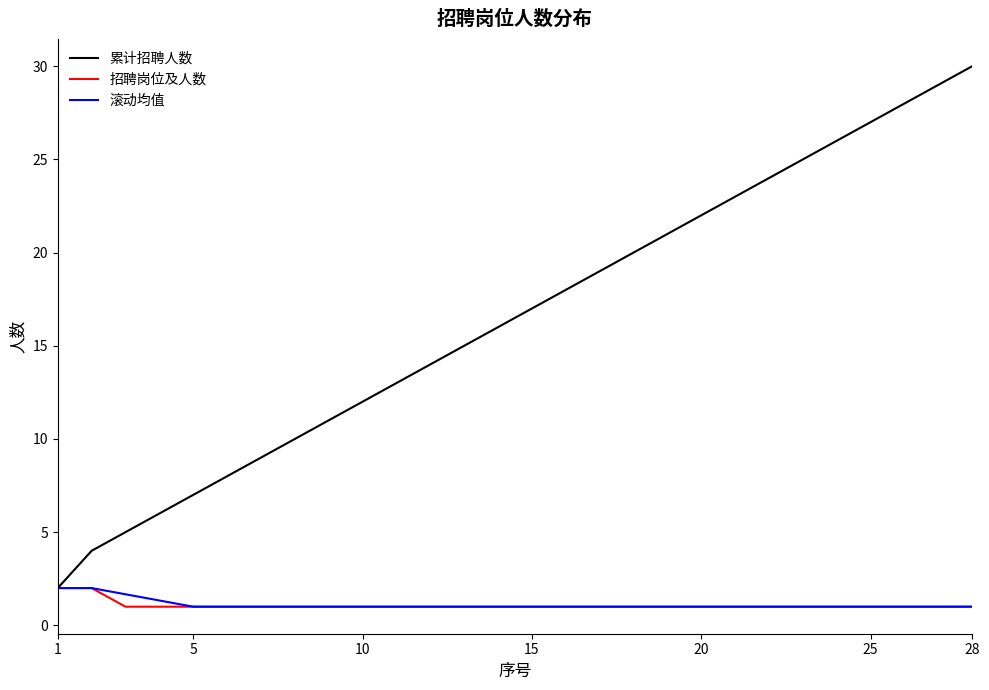

What is the maximum value for 累计招聘人数?

30.0